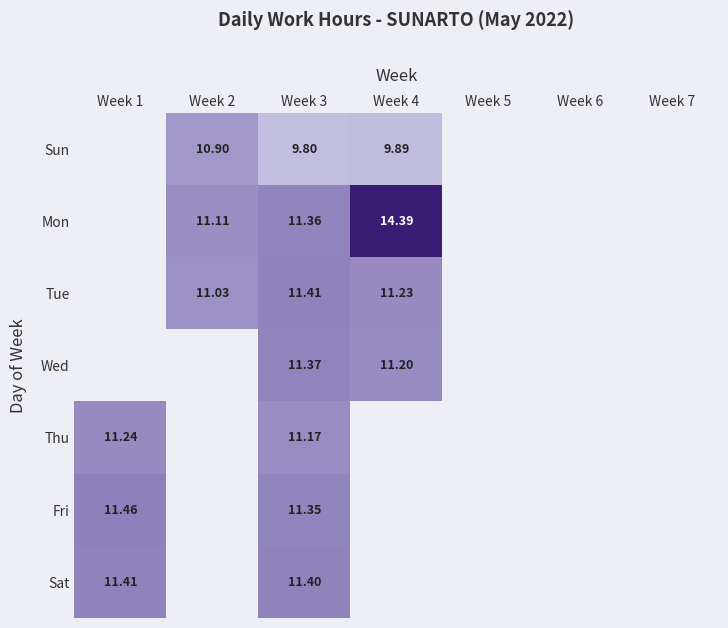

Rank the series at Week 3 from highest to lowest value.

Tue, Sat, Wed, Mon, Fri, Thu, Sun